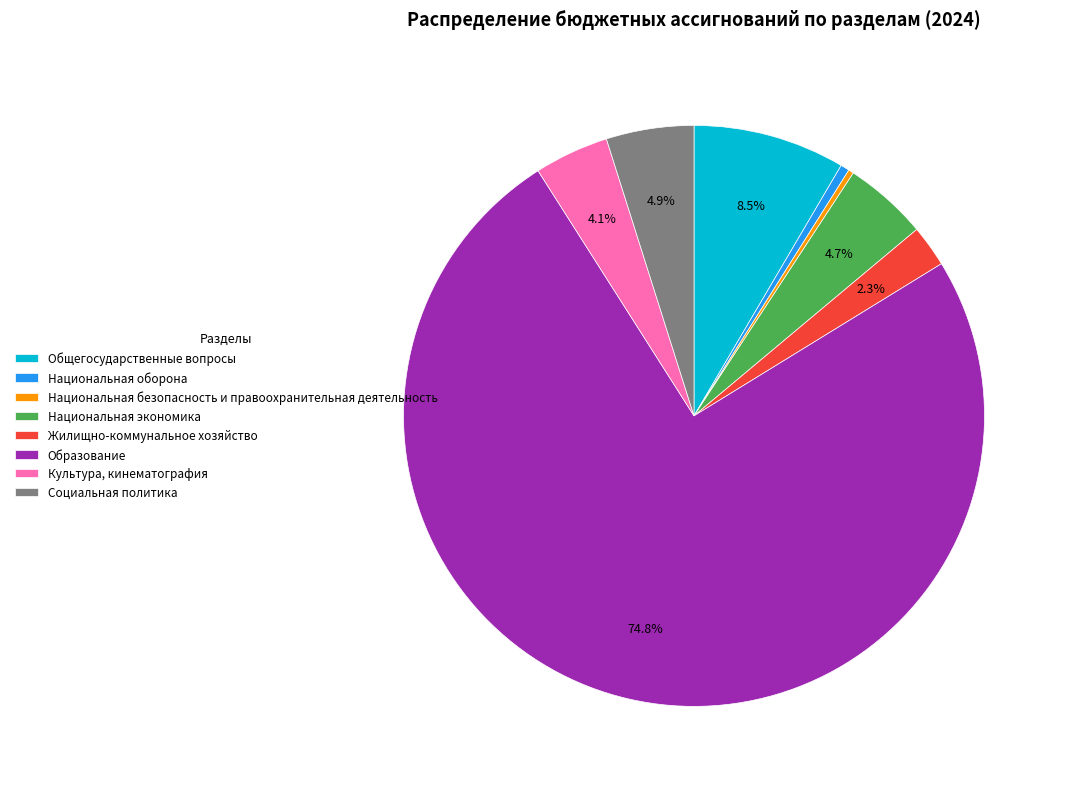

To the nearest percent, what is the difference between the largest and smallest slice percentages?

74%